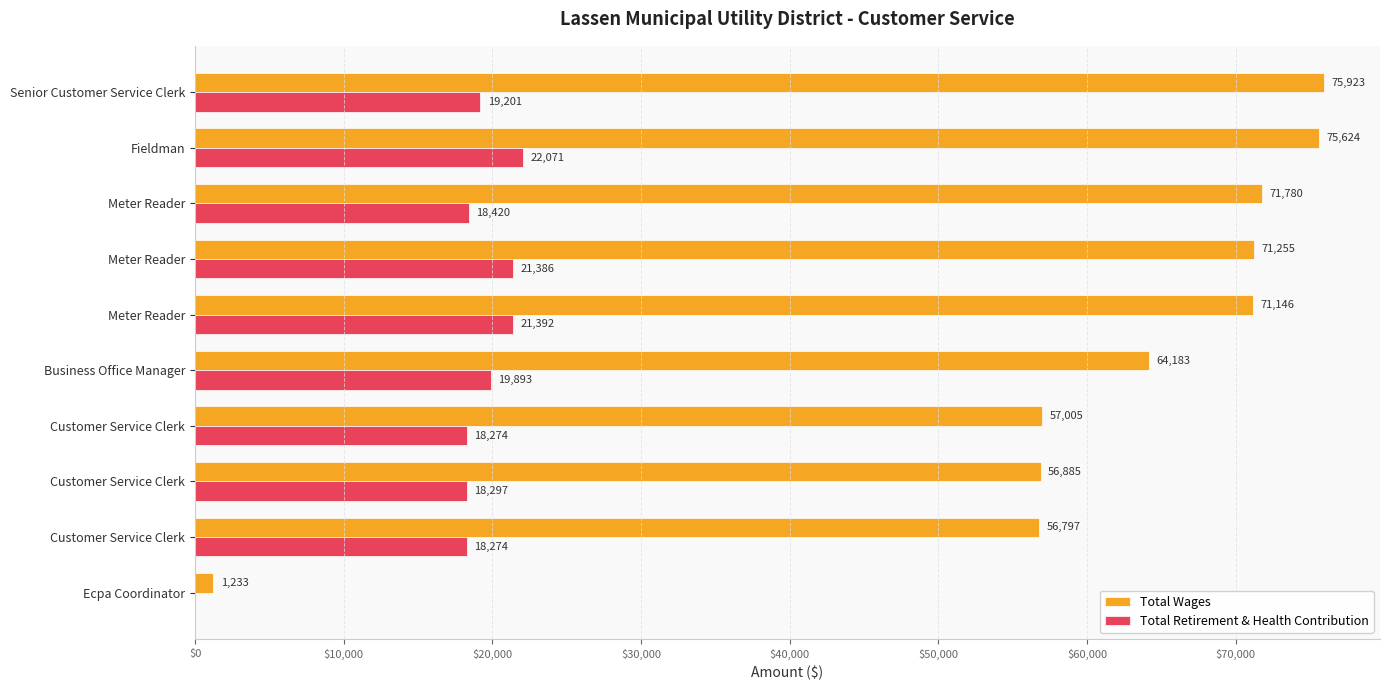

Reading left to right, what are all the values shown in this chart?

Total Wages: 75923	75624	71780	71255	71146	64183	57005	56885	56797	1233
Total Retirement & Health Contribution: 19201	22071	18420	21386	21392	19893	18274	18297	18274	0